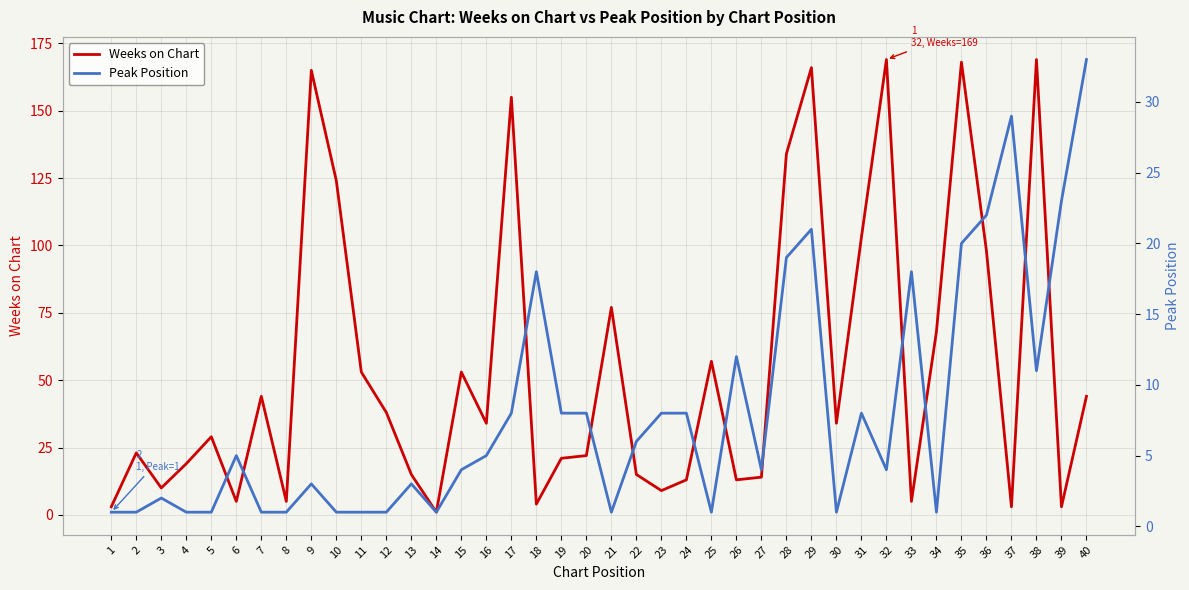

Count the number of categories in the chart.

40